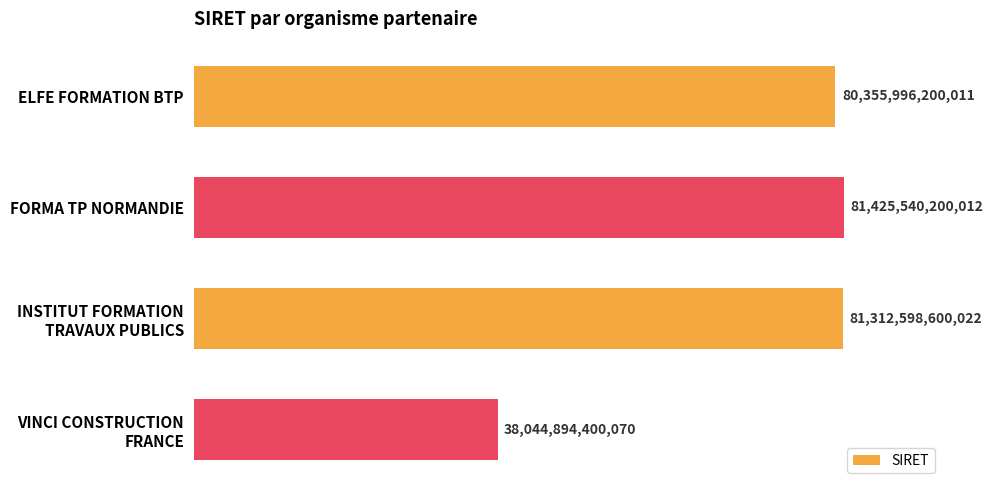

List the labels in order of value, smallest first.

VINCI CONSTRUCTION
FRANCE, ELFE FORMATION BTP, INSTITUT FORMATION
TRAVAUX PUBLICS, FORMA TP NORMANDIE